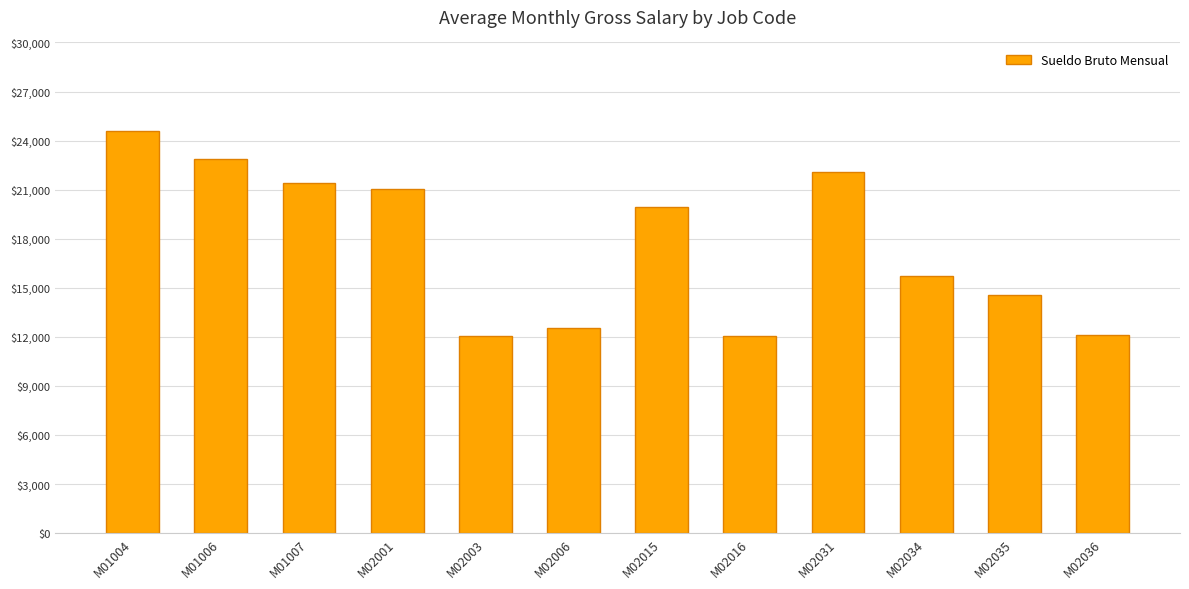

Count the number of categories in the chart.

12